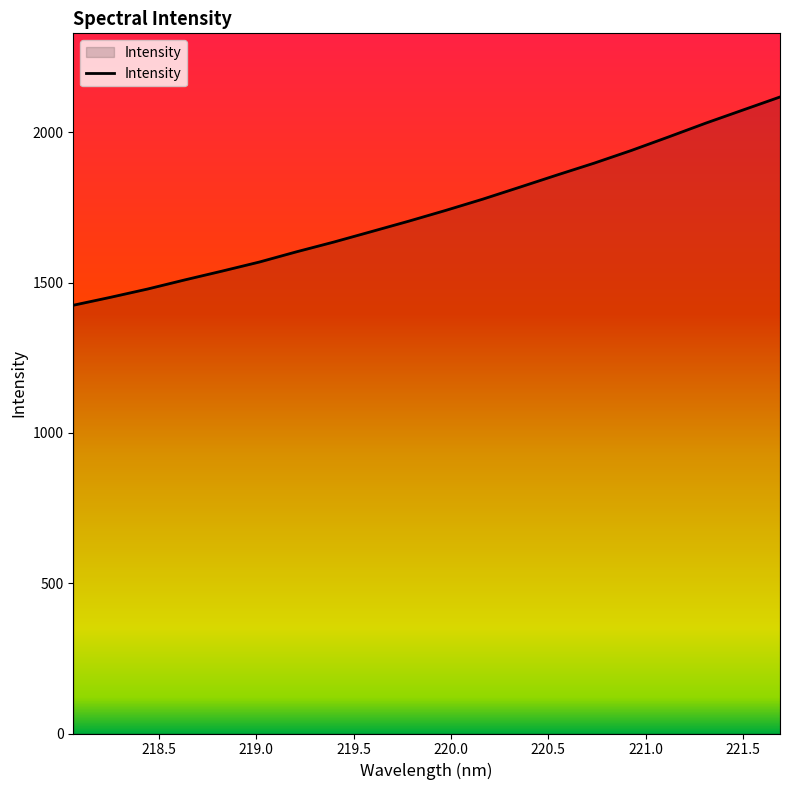

What is the minimum value shown in the chart?

1424.9